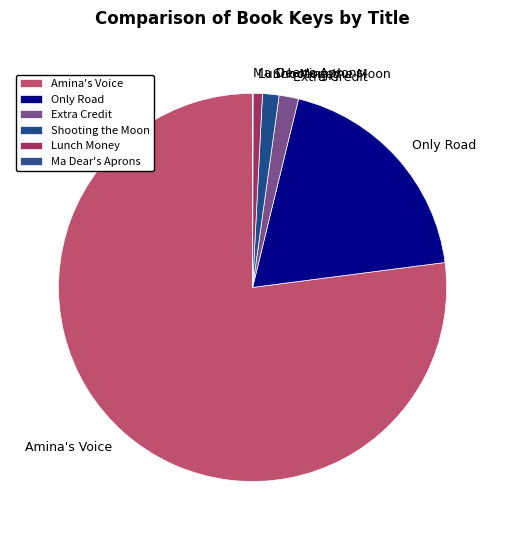

Does Amina's Voice account for over 50% of the chart?

Yes